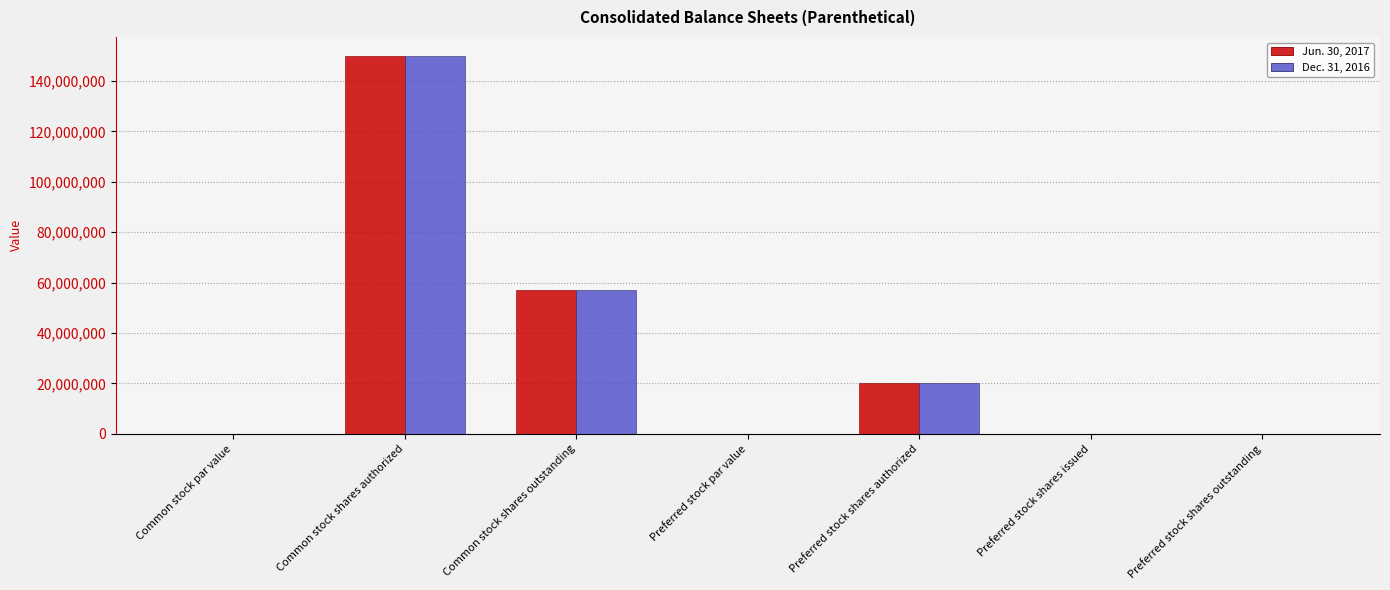

What is the total value across all series at Common stock shares authorized?

300000000.0